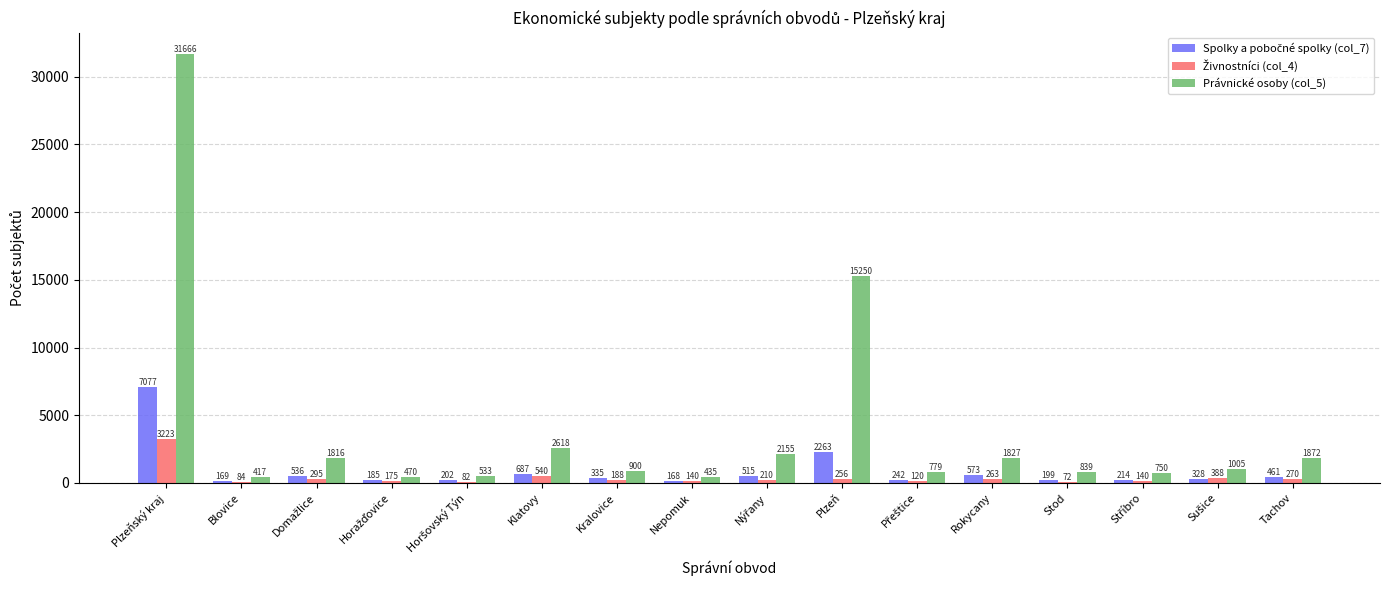

At which category does the chart reach its peak across all series?

Plzeňský kraj